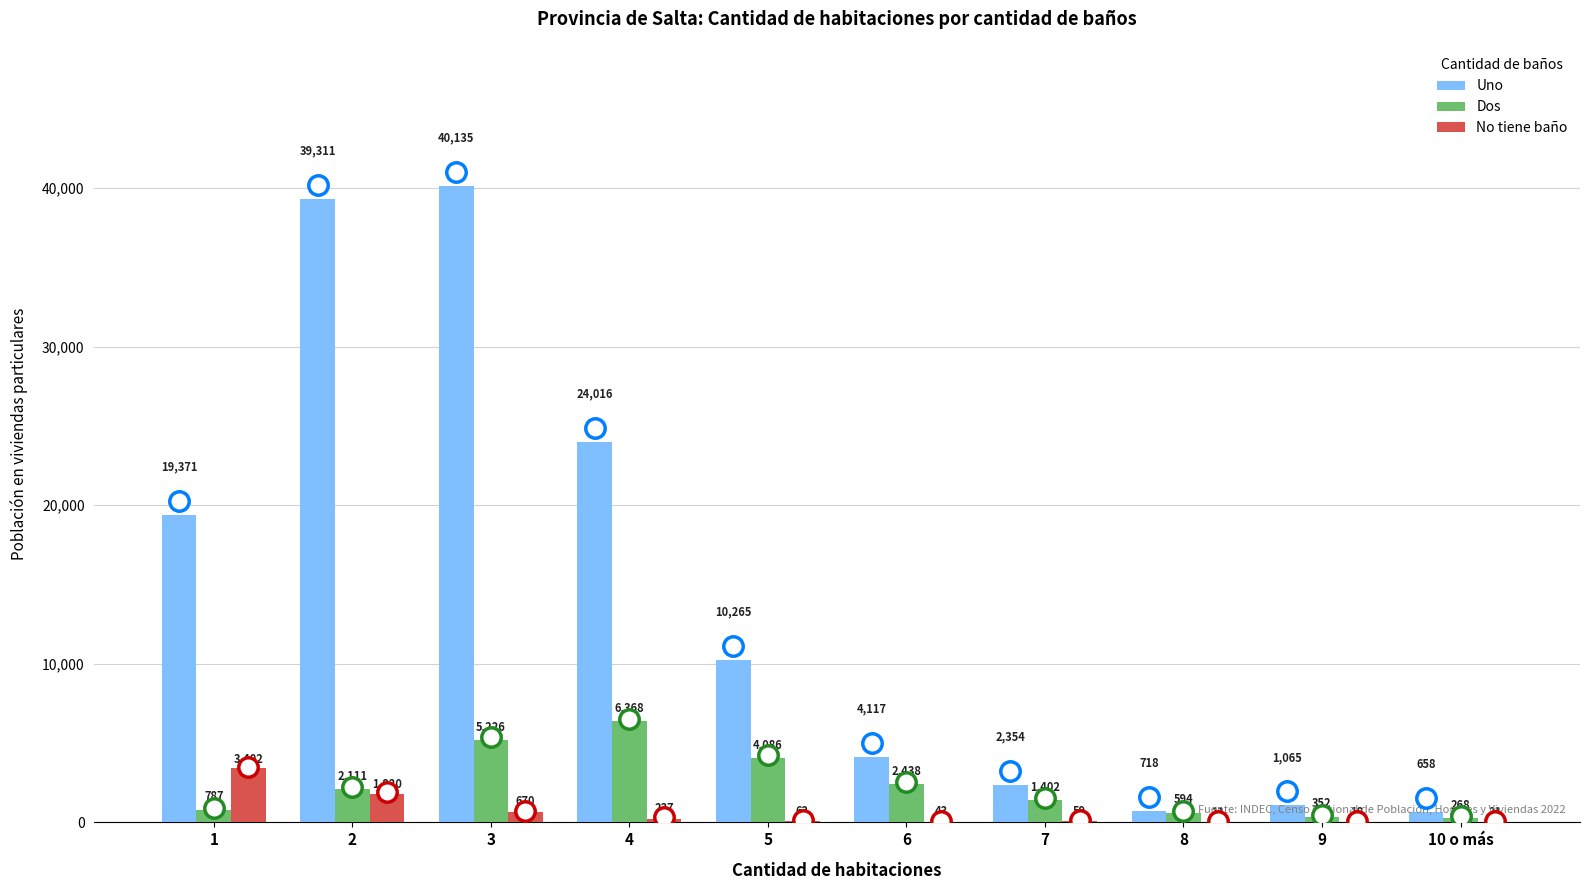

Does the chart contain stacked bars?

No